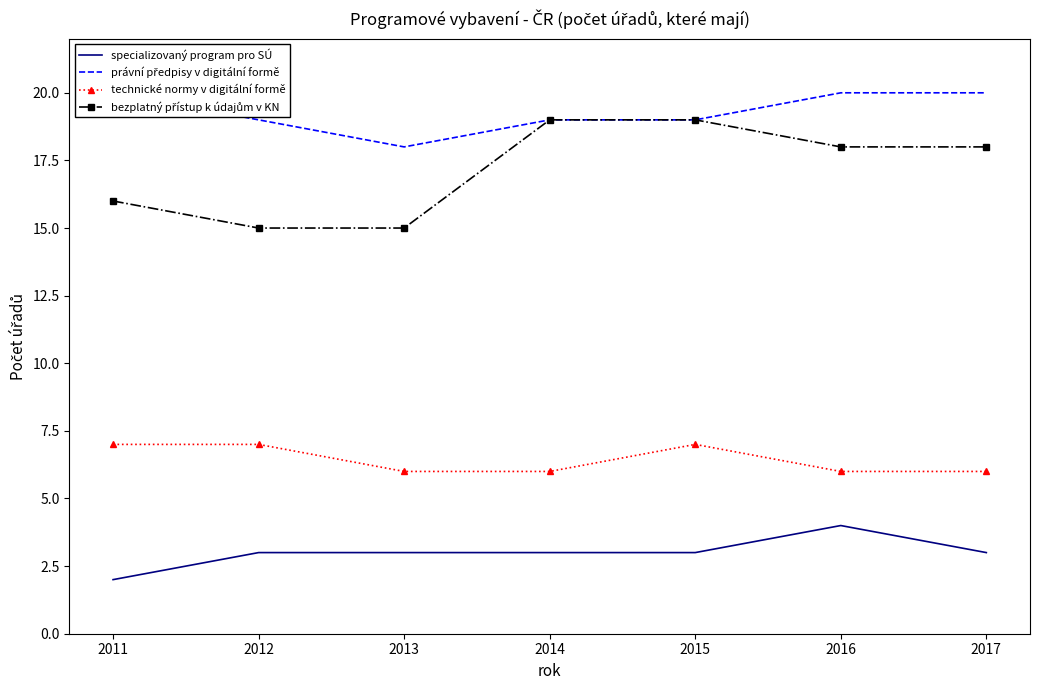

Rank the categories by specializovaný program pro SÚ value from lowest to highest.

2011, 2012, 2013, 2014, 2015, 2017, 2016